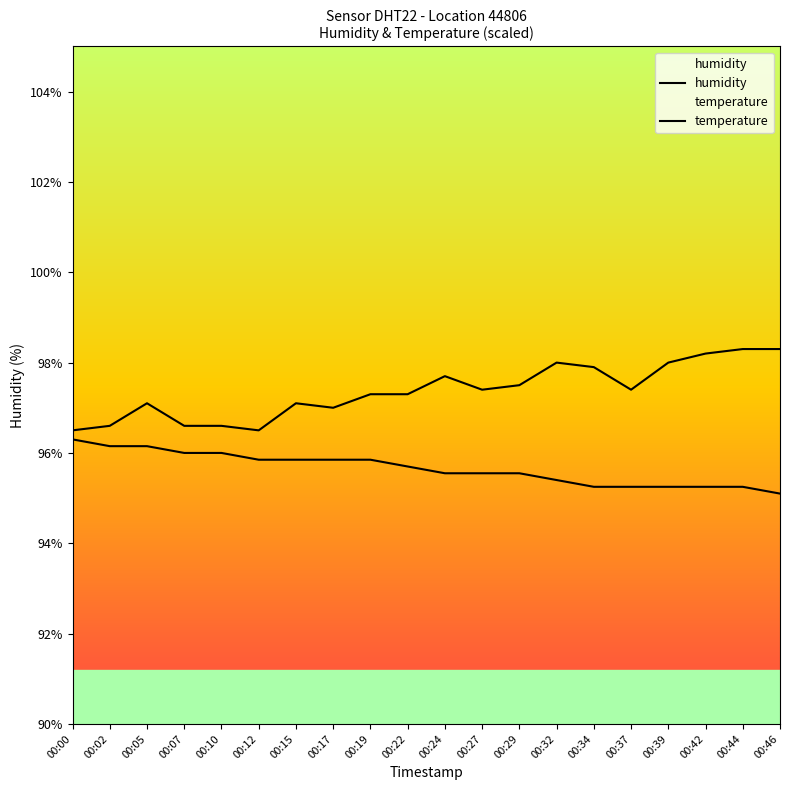

How many data points does each series have?

20